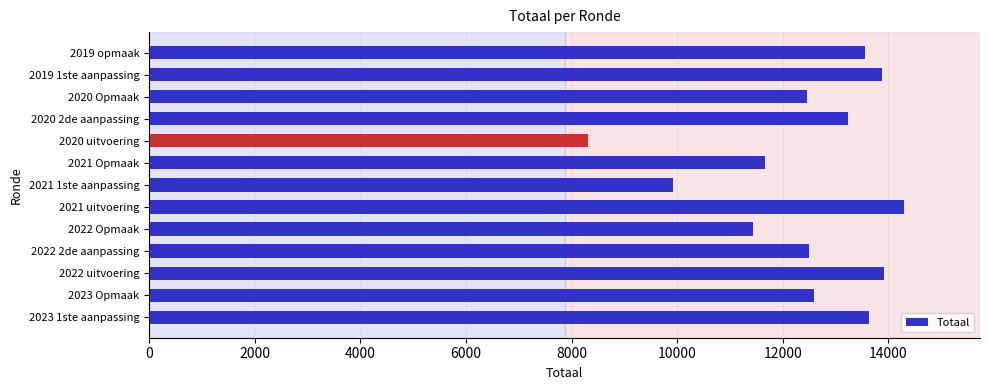

What is the difference between the maximum and minimum values?

5997